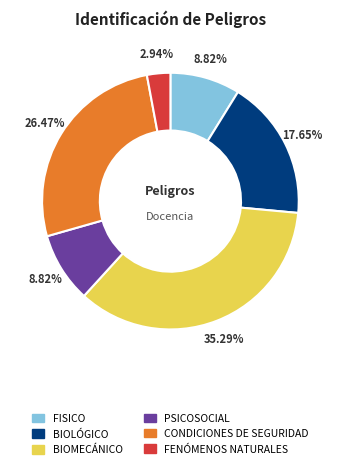

To the nearest percent, what percentage of the pie is BIOMECÁNICO?

35%